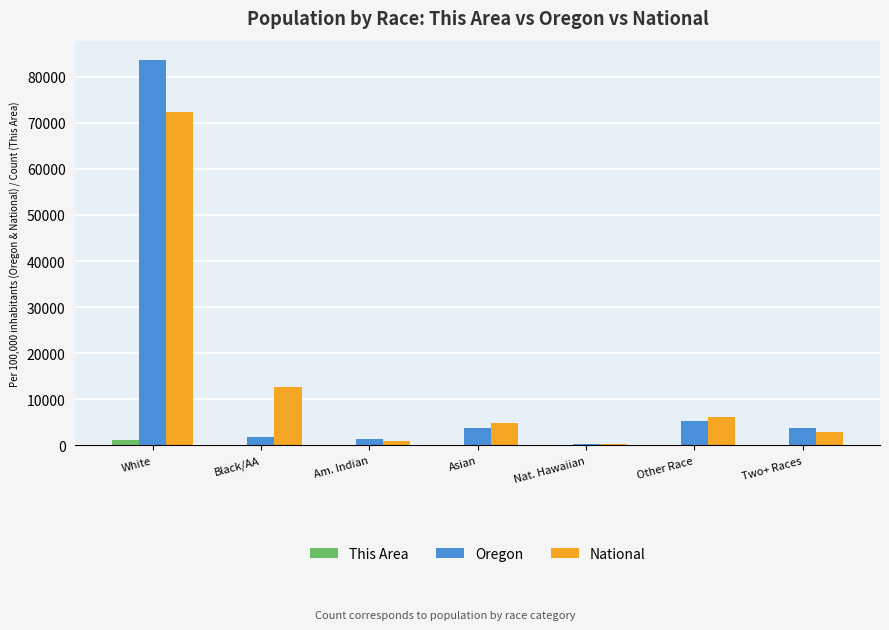

What value does the This Area series have at Black/AA?

3.0